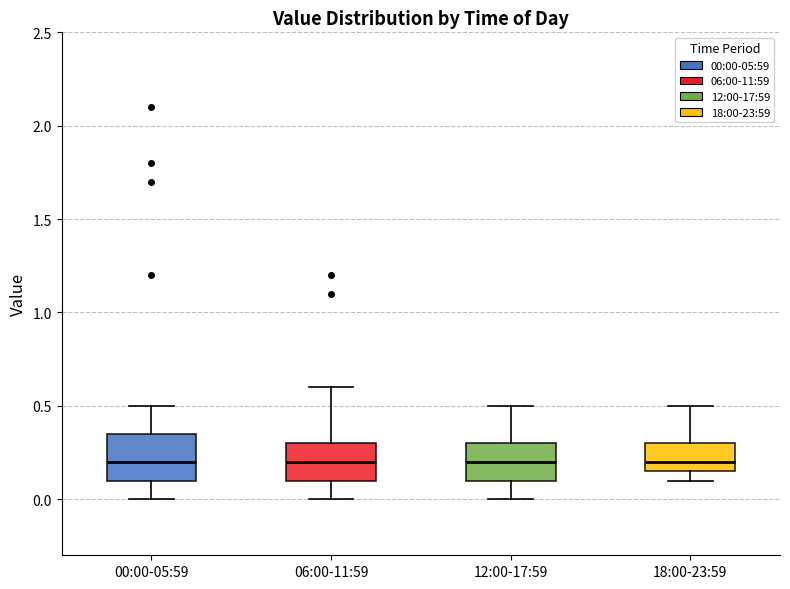

Where is the upper edge of the box for 18:00-23:59 on the y-axis? The values are not printed on the chart, so give them approximately, as read against the axis.

0.30